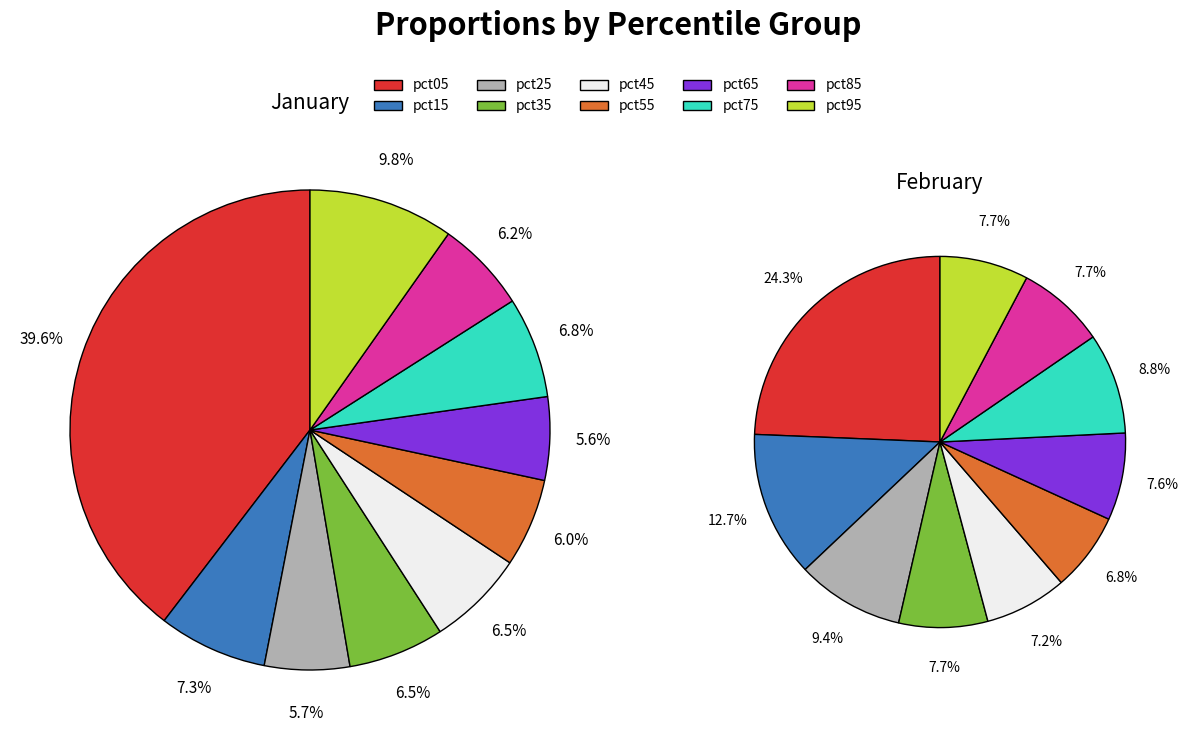

What percentage is the 3 slice, to the nearest percent?

8%